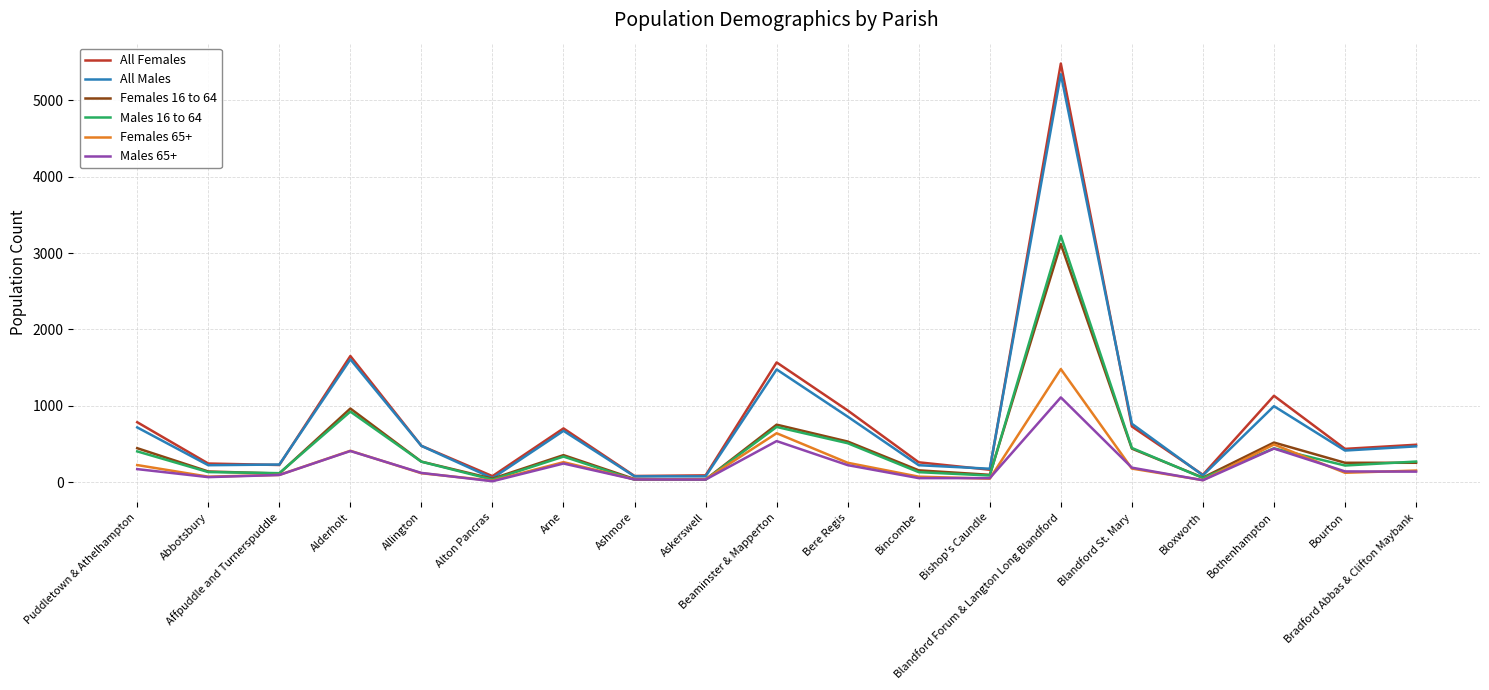

Where does the Females 65+ series first go above 124?

Puddletown & Athelhampton